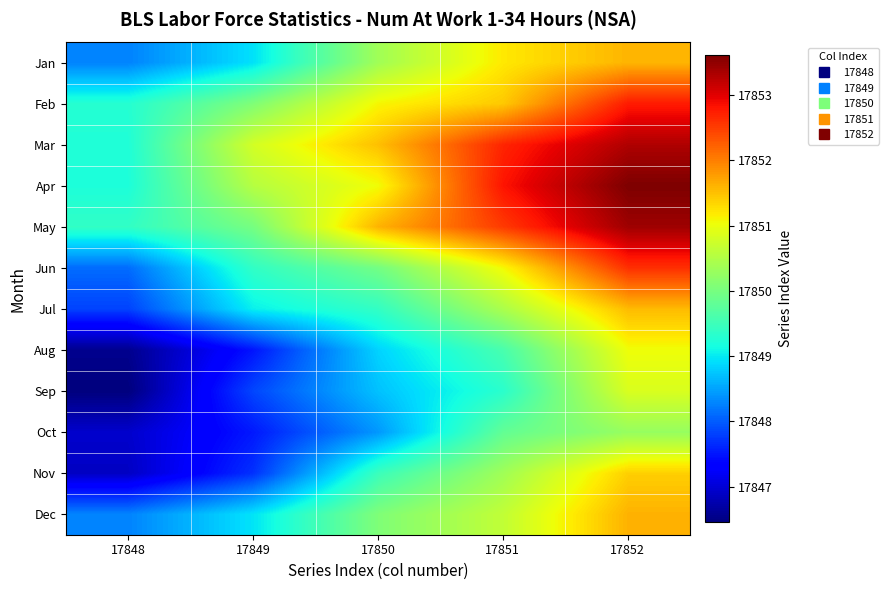

Reading left to right, what are all the values shown in this chart?

Jan: 17848=17848.3	17849=17848.9	17850=17850.4	17851=17851.2	17852=17851.6
Feb: 17848=17849.3	17849=17850.1	17850=17851.1	17851=17851.4	17852=17852.8
Mar: 17848=17849.2	17849=17850.8	17850=17851.5	17851=17852.7	17852=17853.3
Apr: 17848=17849.2	17849=17850.5	17850=17851.0	17851=17852.8	17852=17853.6
May: 17848=17849.4	17849=17850.0	17850=17851.6	17851=17852.5	17852=17853.4
Jun: 17848=17848.1	17849=17849.4	17850=17850.0	17851=17851.1	17852=17852.6
Jul: 17848=17847.8	17849=17849.0	17850=17849.4	17851=17850.4	17852=17851.5
Aug: 17848=17846.6	17849=17847.5	17850=17848.8	17851=17849.6	17852=17851.0
Sep: 17848=17846.5	17849=17847.8	17850=17848.7	17851=17849.3	17852=17850.8
Oct: 17848=17846.9	17849=17847.5	17850=17848.4	17851=17849.8	17852=17850.3
Nov: 17848=17846.9	17849=17847.7	17850=17849.5	17851=17850.4	17852=17851.4
Dec: 17848=17848.3	17849=17849.0	17850=17850.1	17851=17850.6	17852=17851.6